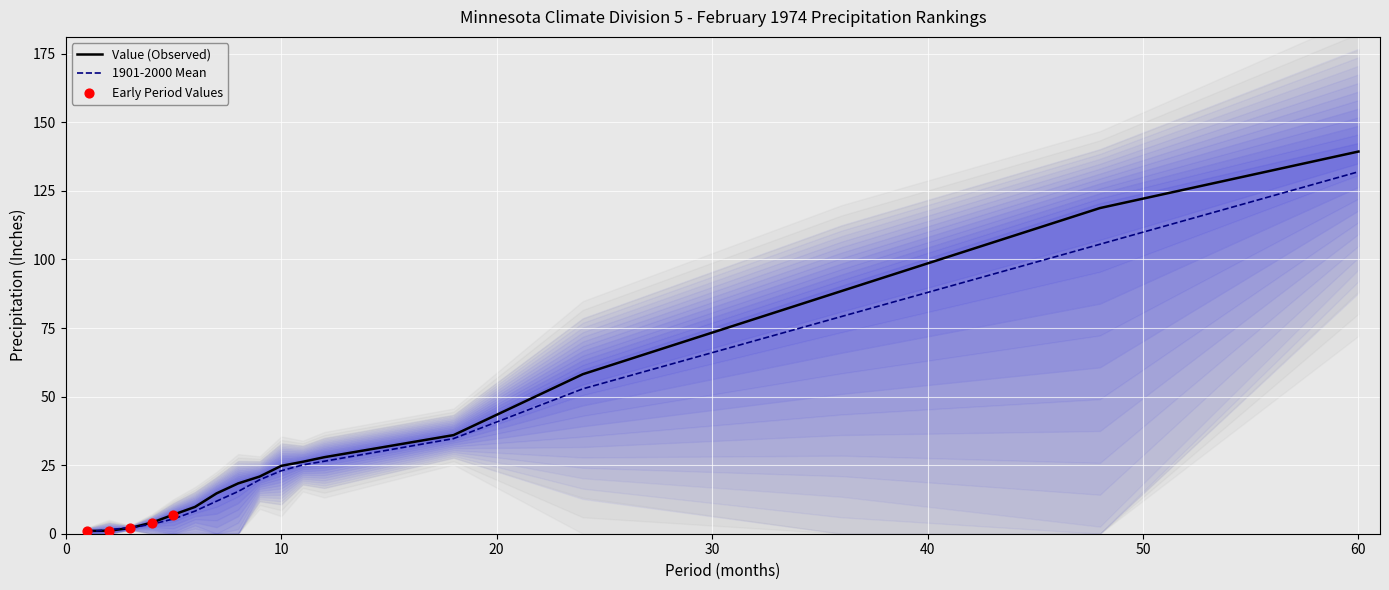

What is the highest value of the 1901-2000 Mean series?

132.0